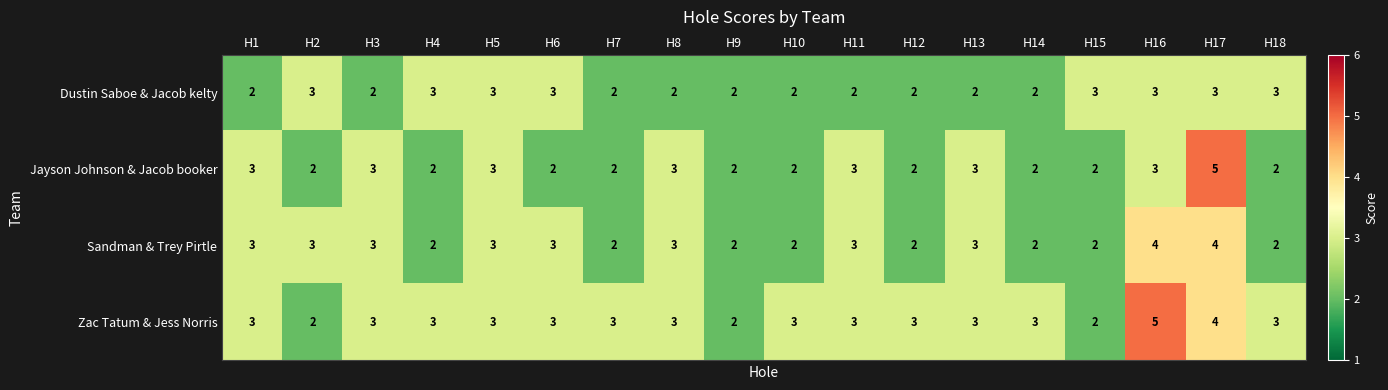

List the series in order of their overall mean, lowest first.

Dustin Saboe & Jacob kelty, Jayson Johnson & Jacob booker, Sandman & Trey Pirtle, Zac Tatum & Jess Norris